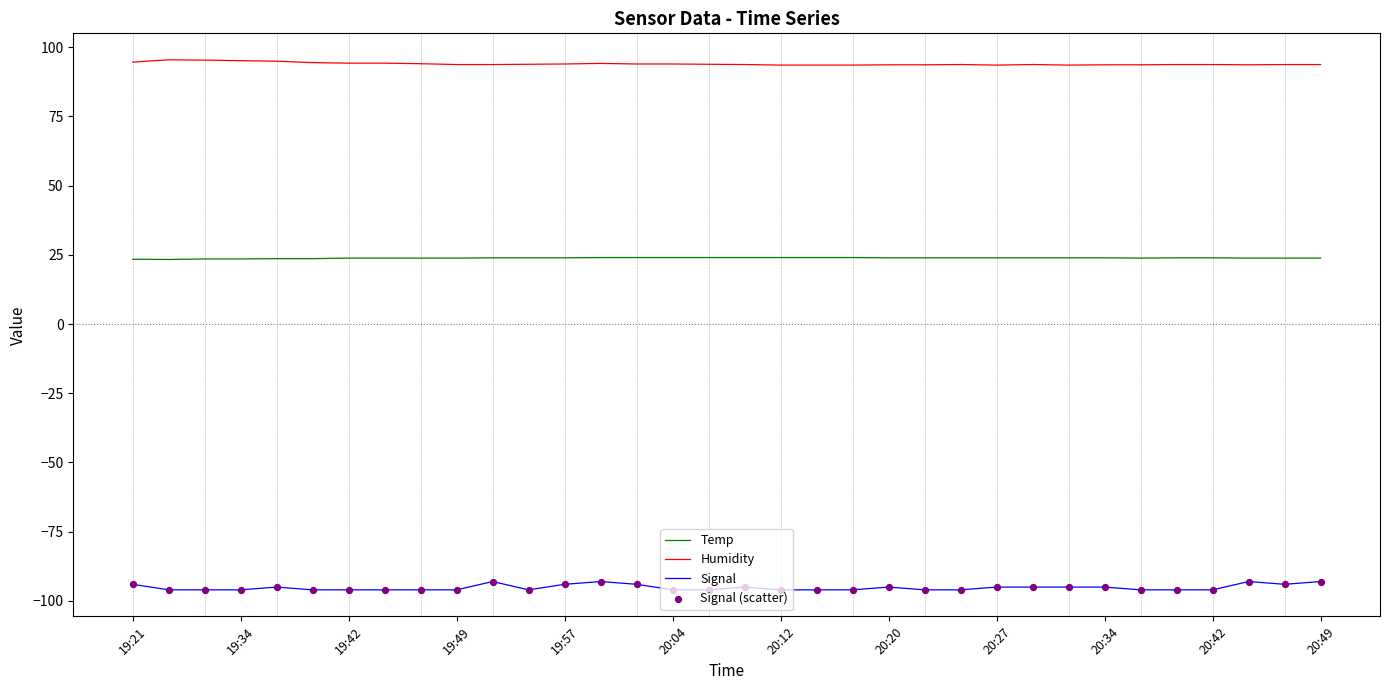

Which series has the largest total across all categories?

Humidity